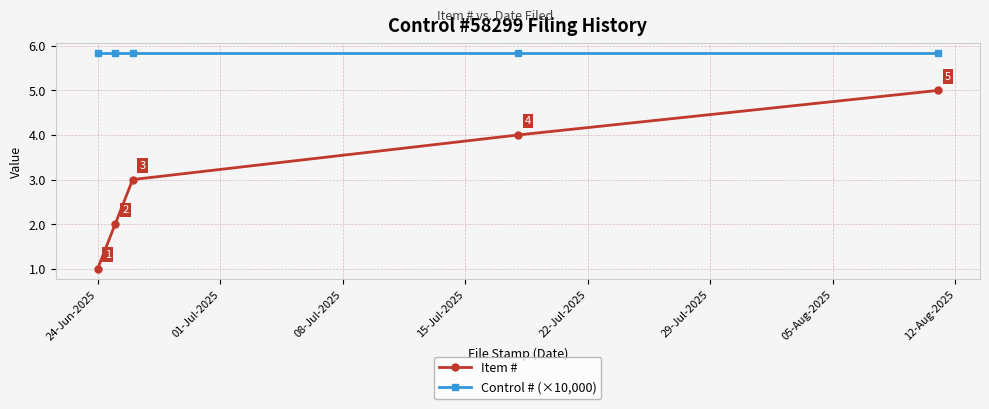

Which series has the largest total across all categories?

Control # (×10,000)